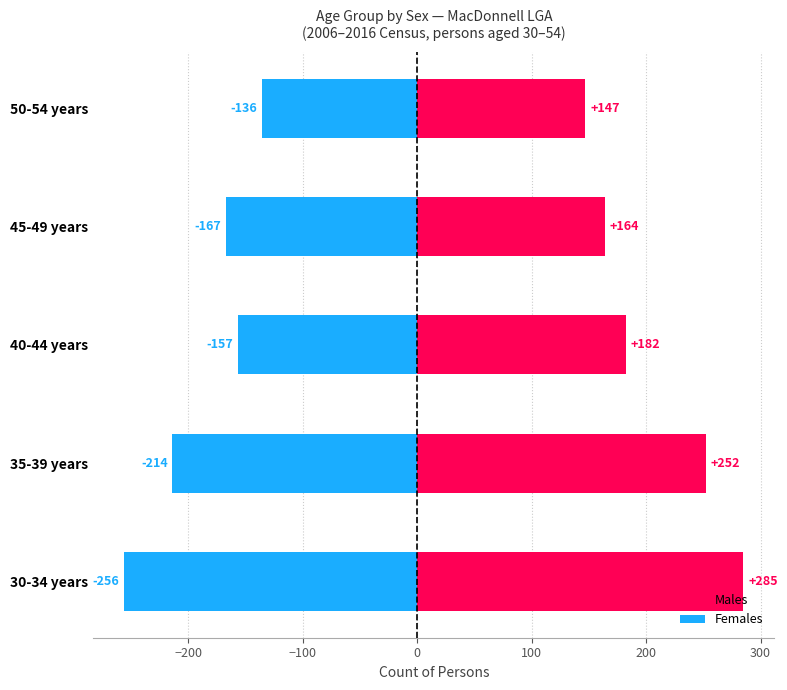

What is the difference between the maximum and minimum values in the Females series?

120